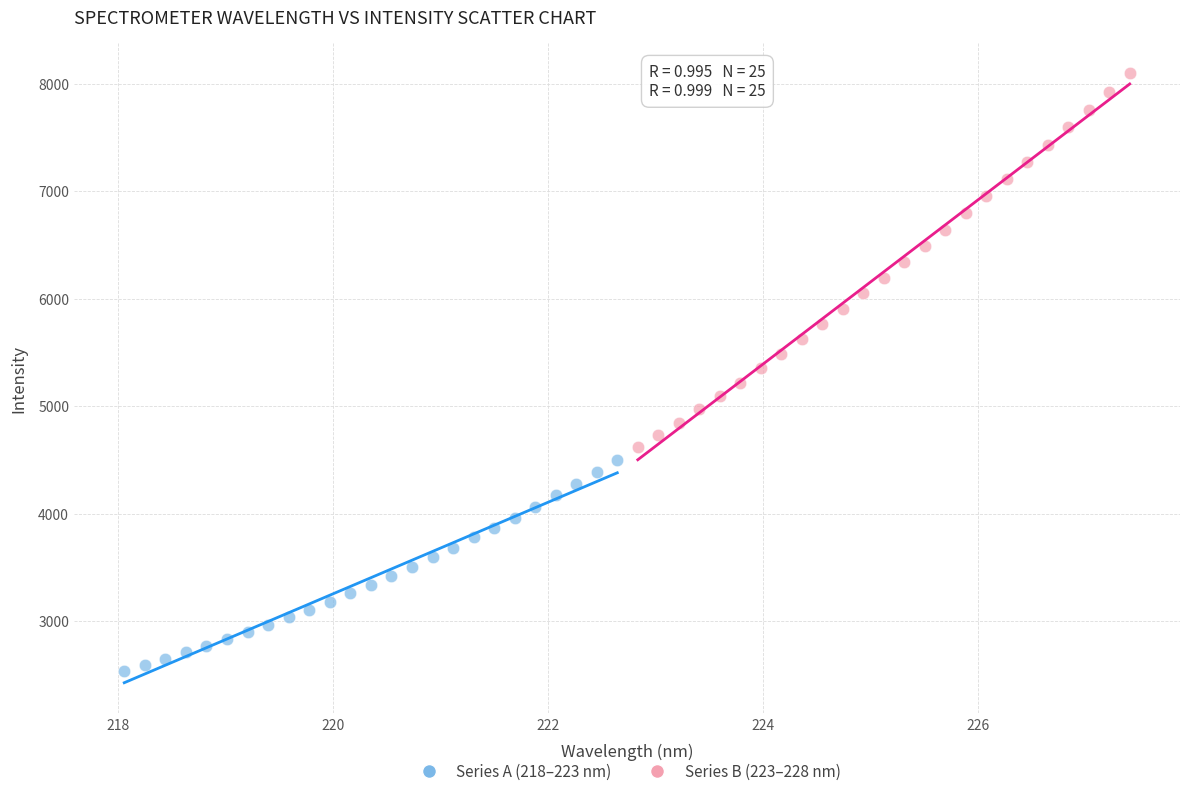

What are all the series names shown in the legend?

Series A (218–223 nm), Series B (223–228 nm)